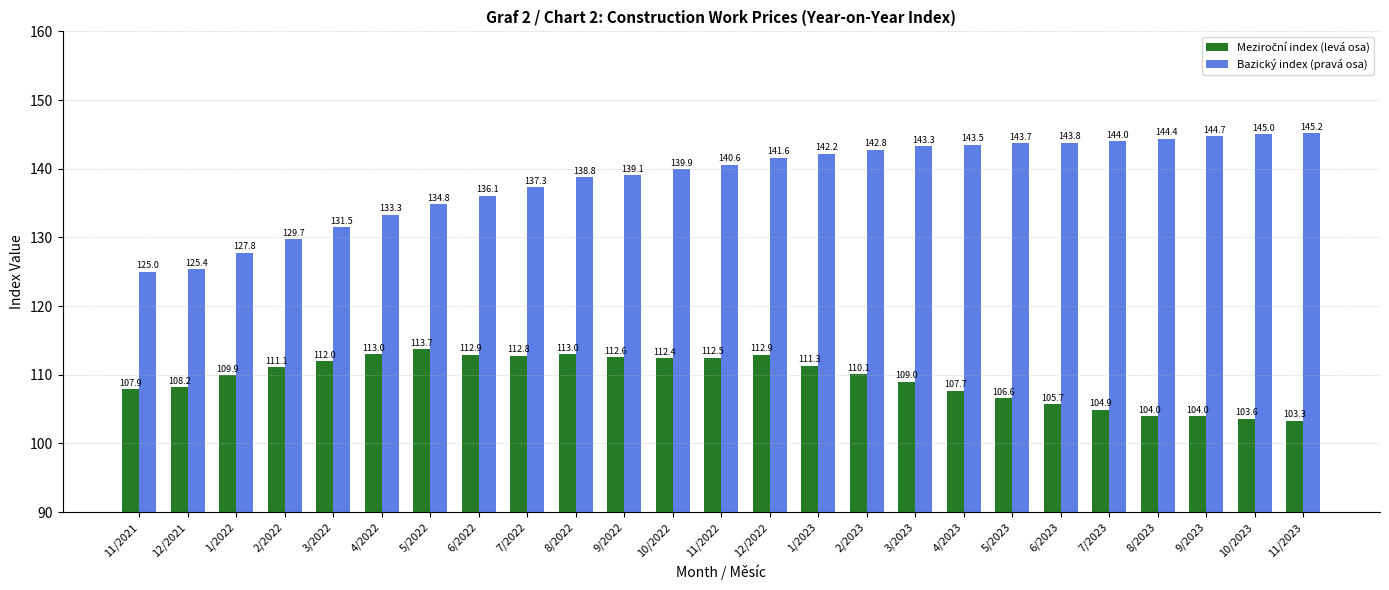

How many data points in Bazický index (pravá osa) are less than 140?

12